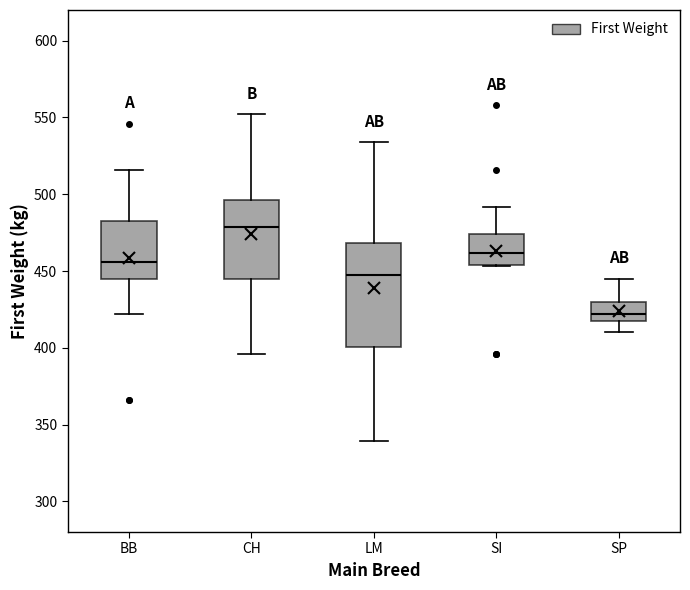

Comparing the boxes themselves (not the whiskers), which one is the tallest?

LM